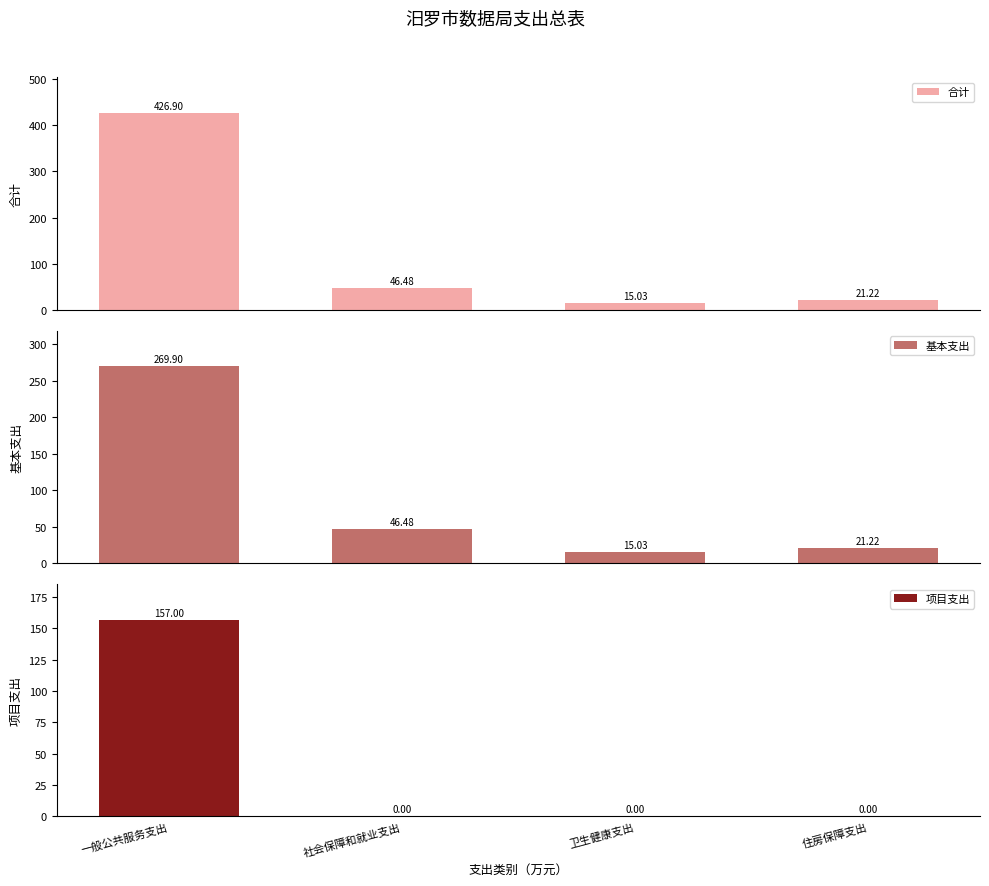

At 卫生健康支出, list the series in order from largest to smallest.

合计, 基本支出, 项目支出